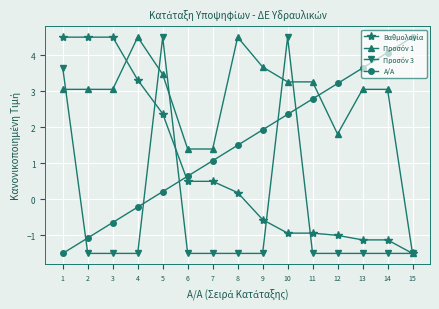

Does the chart display data point markers on the line(s)?

Yes